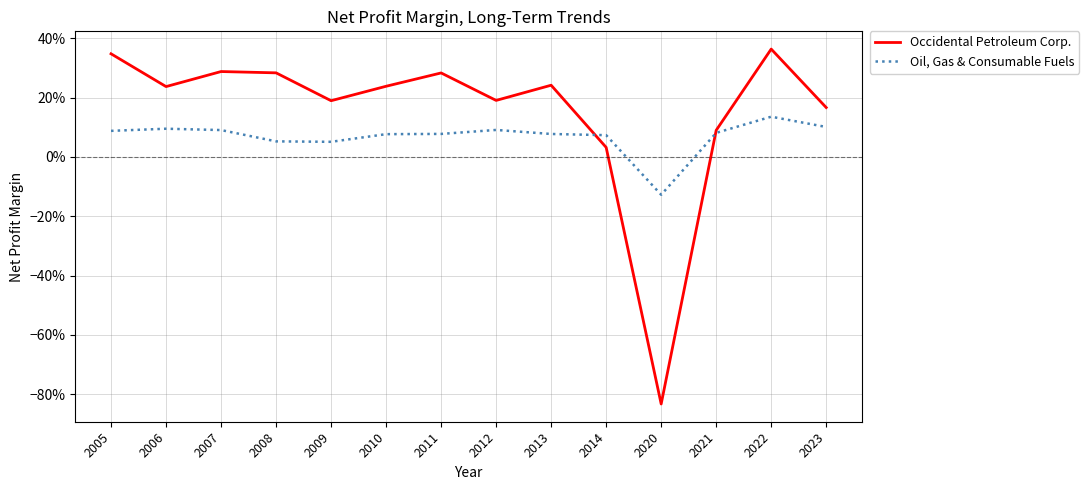

Is this an area chart (filled region under the line)?

No